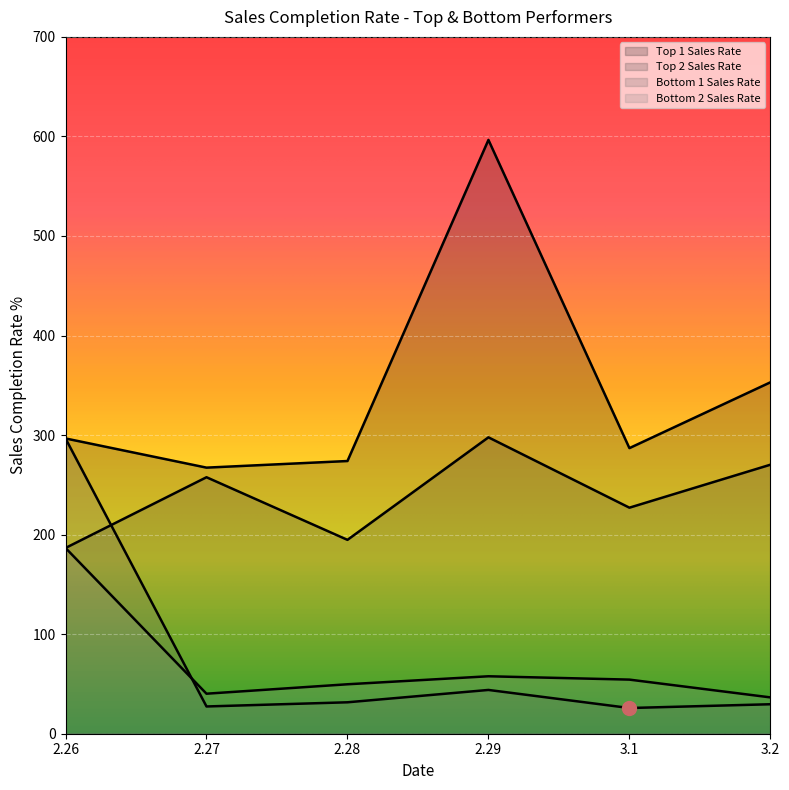

How many lines are shown in the chart?

4